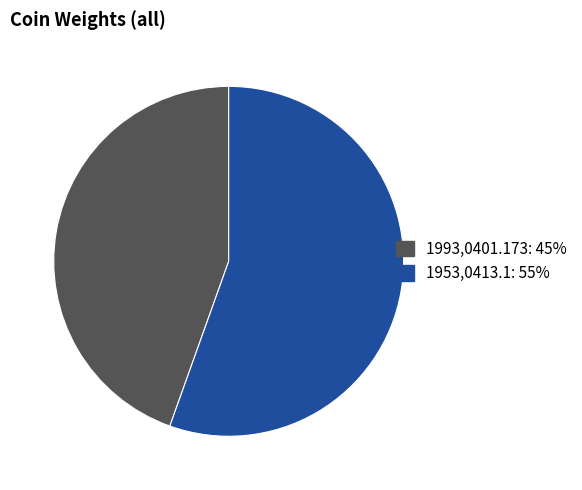

The 1953,0413.1 slice represents 62% of the pie. True or false?

False